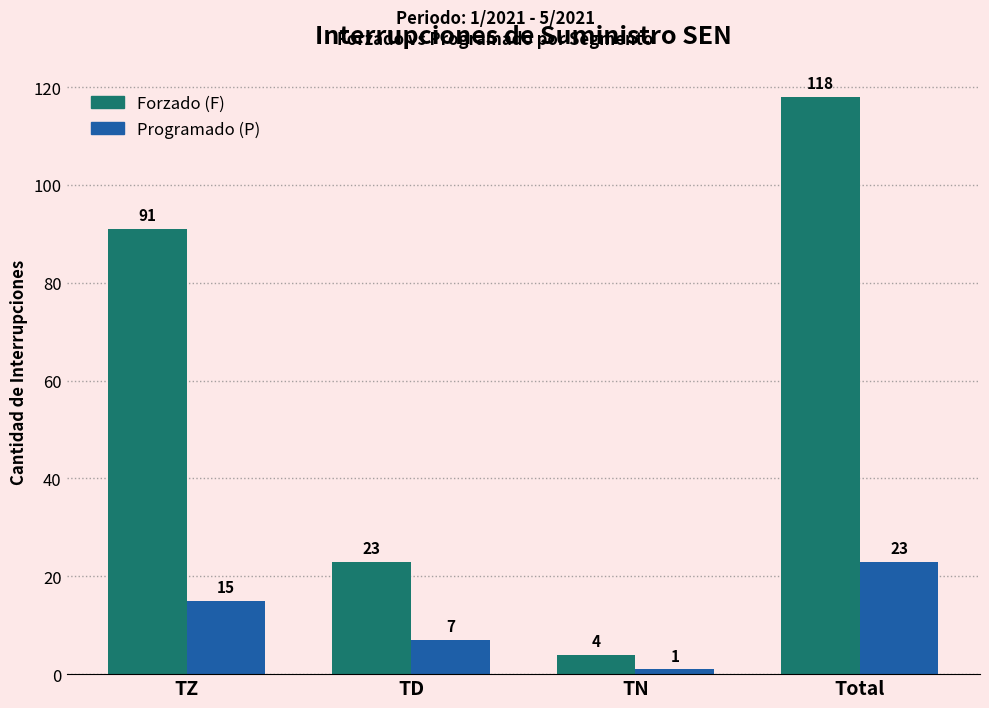

At which category is the sum across all series the highest?

Total